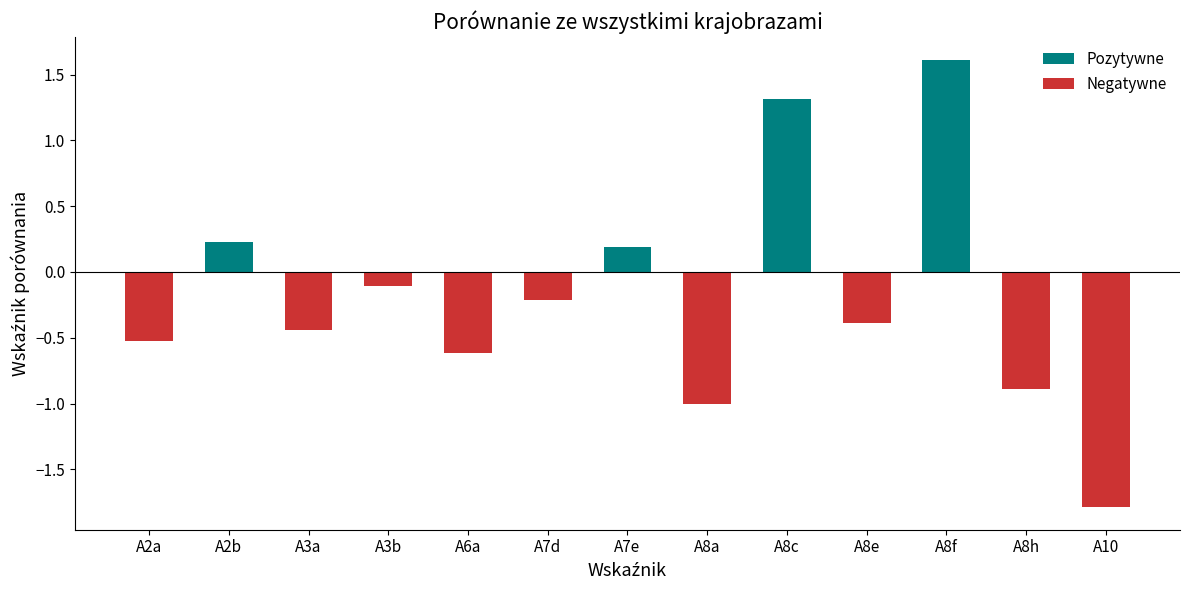

What is the difference between the values at A8e and A2b?

0.6